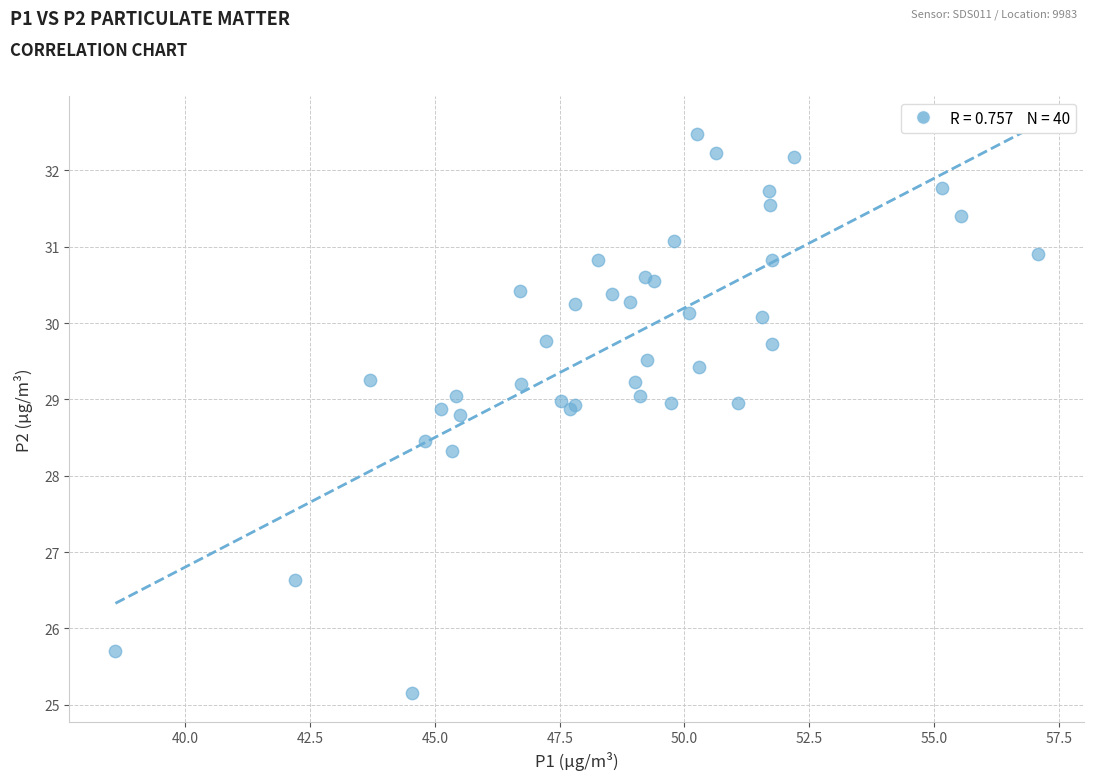

What Y value in the scatter plot is closest to 28?

28.3